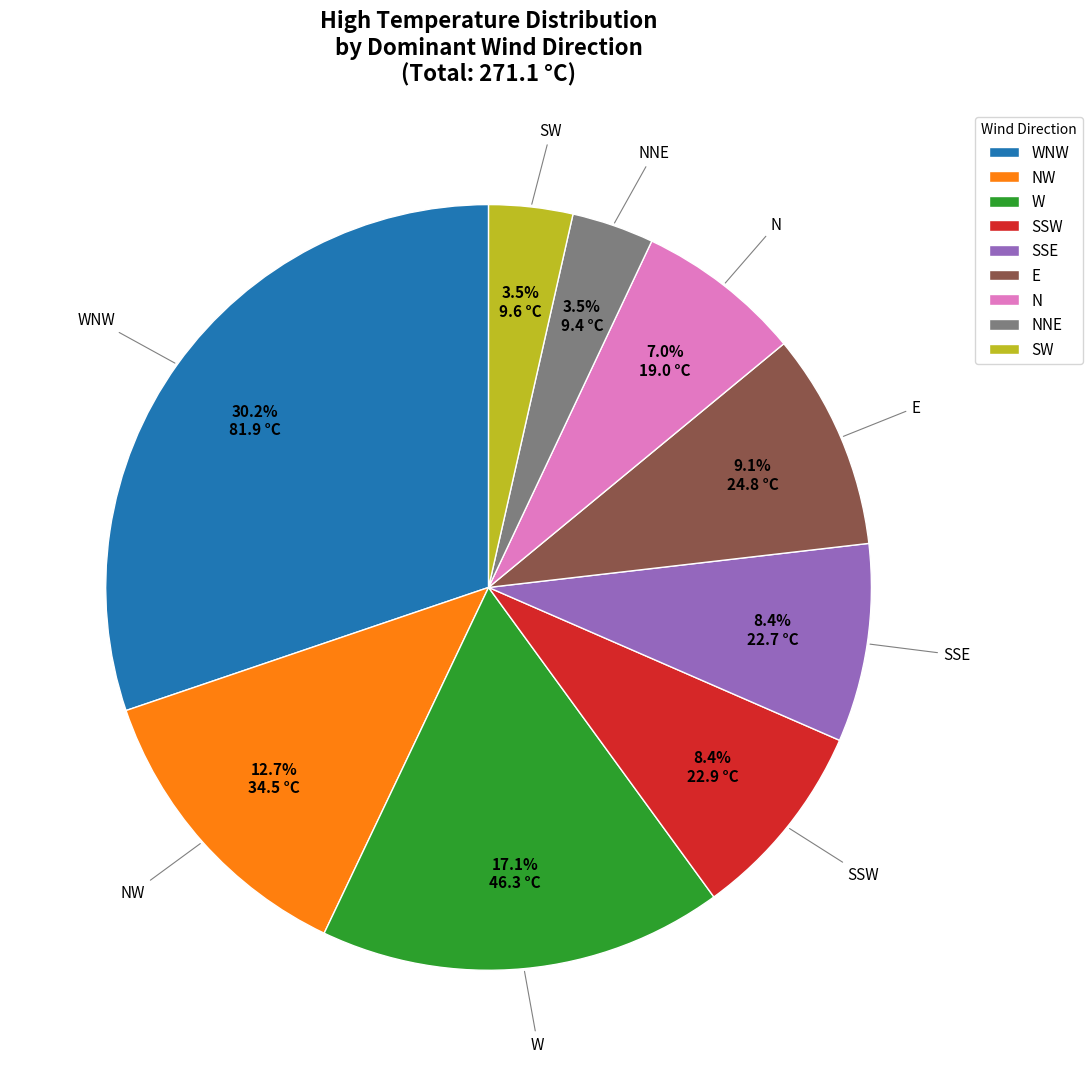

What is the total percentage of W and SSE?

25.5%